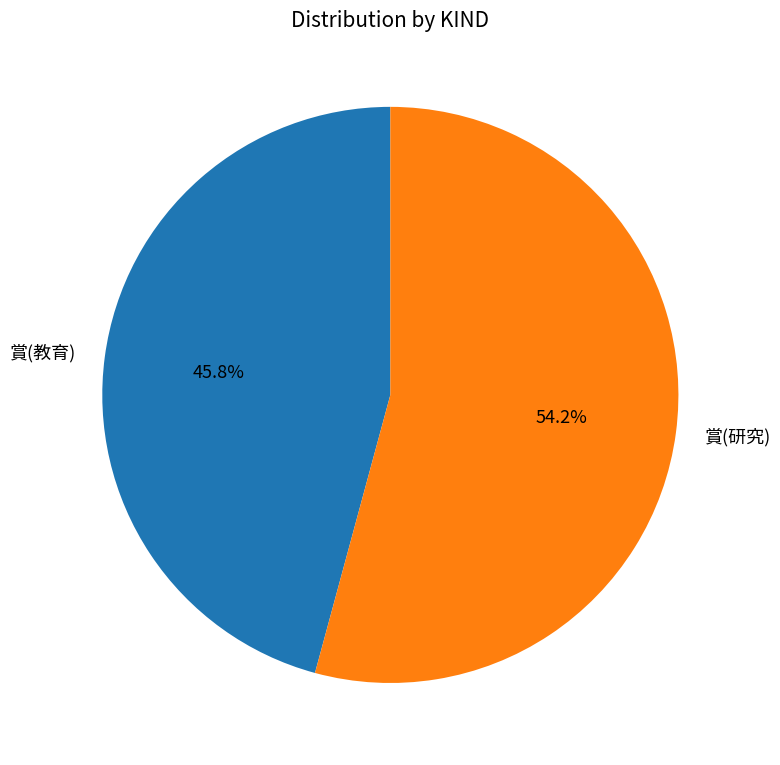

Is there a majority slice in this chart?

Yes